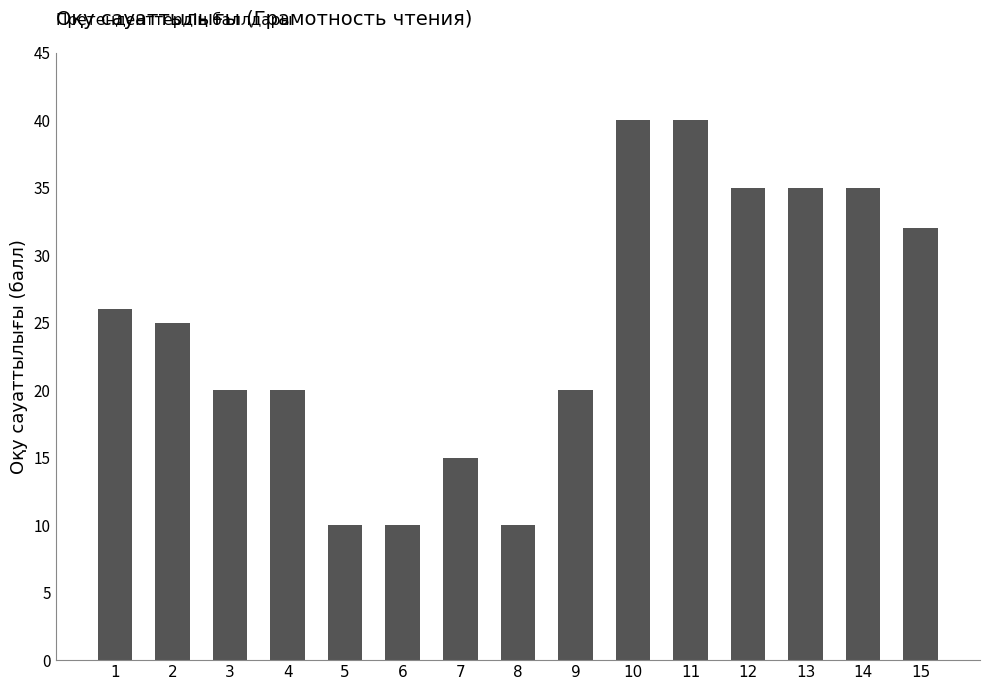

How many categories are shown in the chart?

15